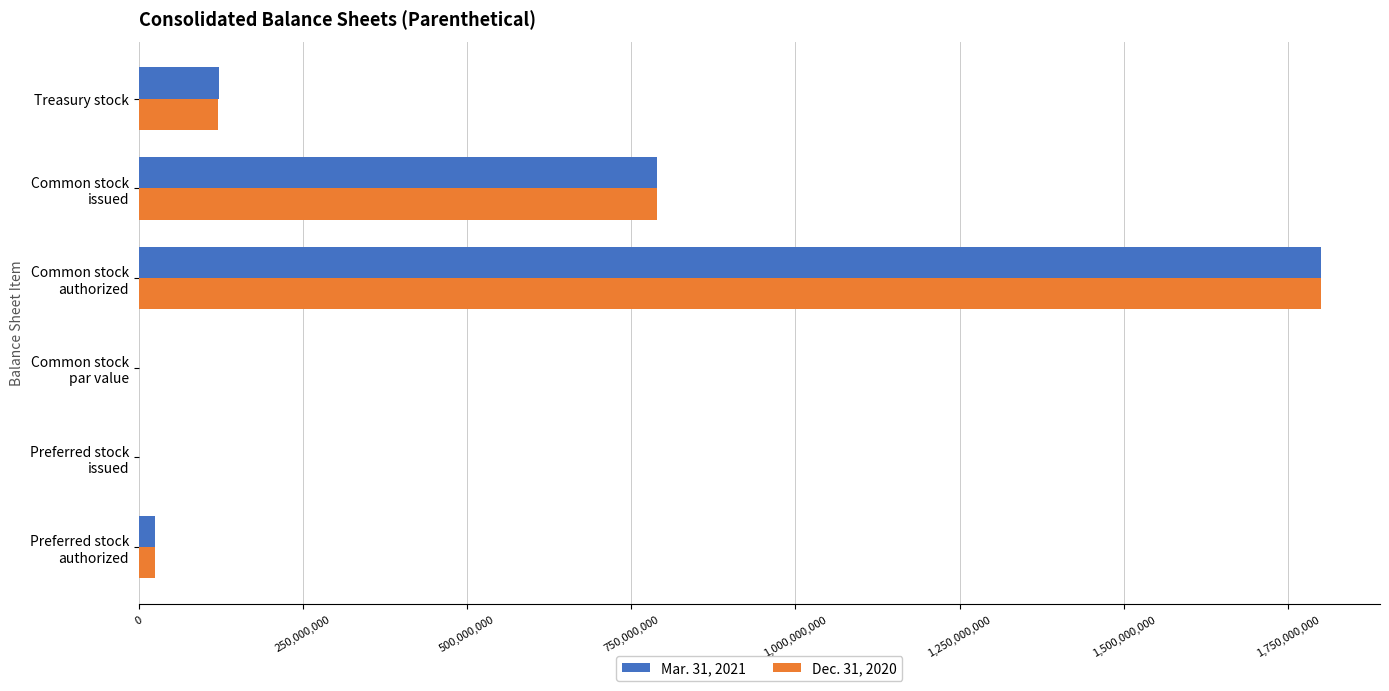

What is the highest value of the Mar. 31, 2021 series?

1800000000.0